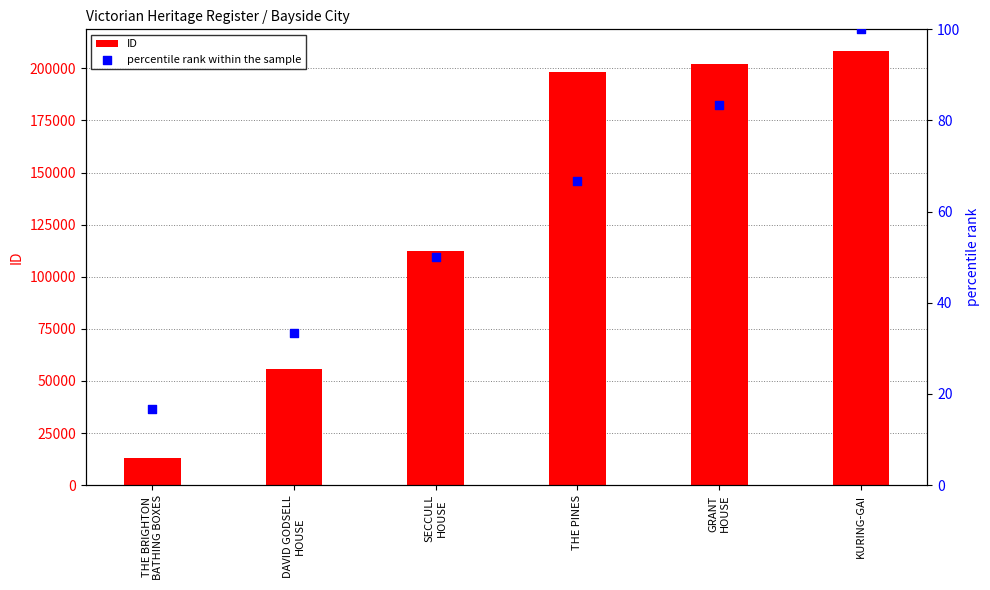

At how many categories does at least one series exceed 109235?

4